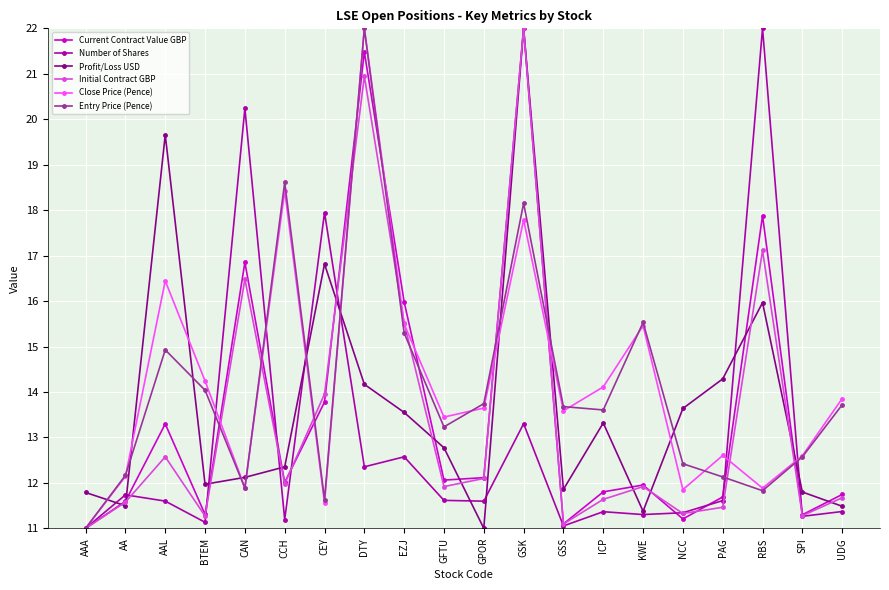

At which category does Close Price (Pence) reach its first local valley?

CAN